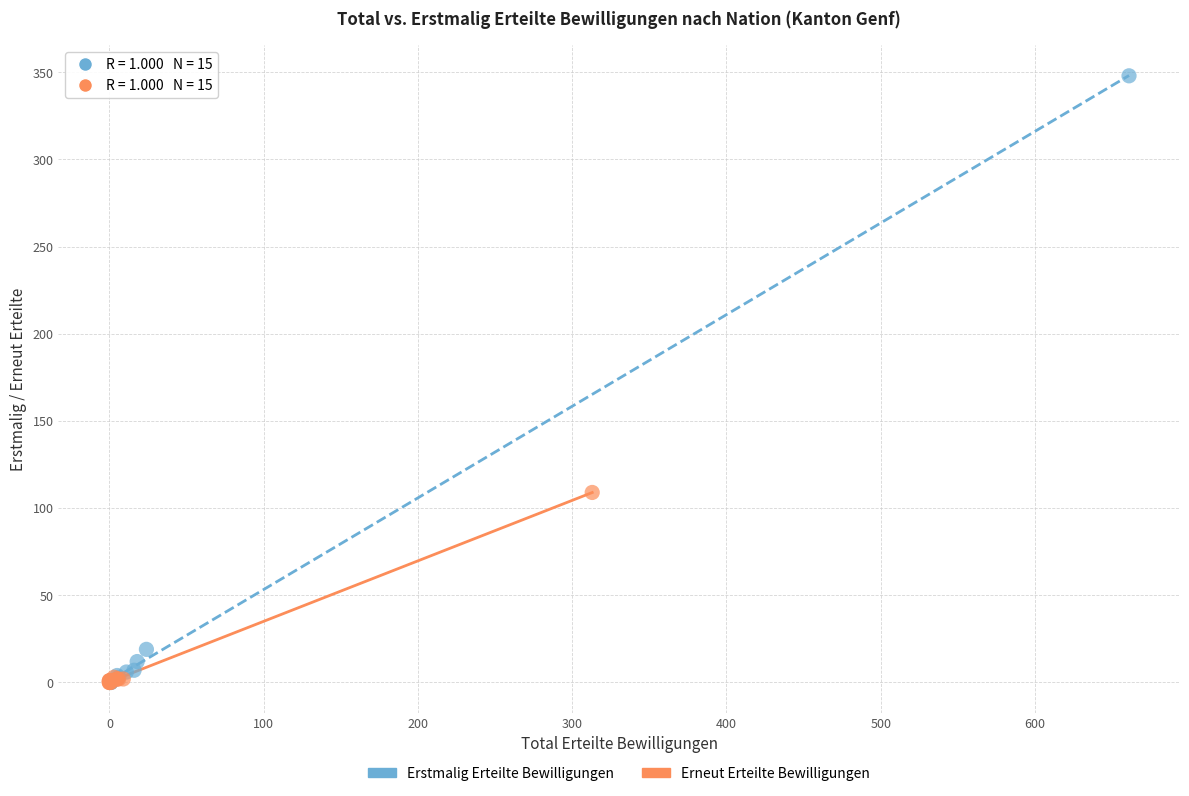

Which series has the largest Y range (max minus min)?

Erstmalig Erteilte Bewilligungen